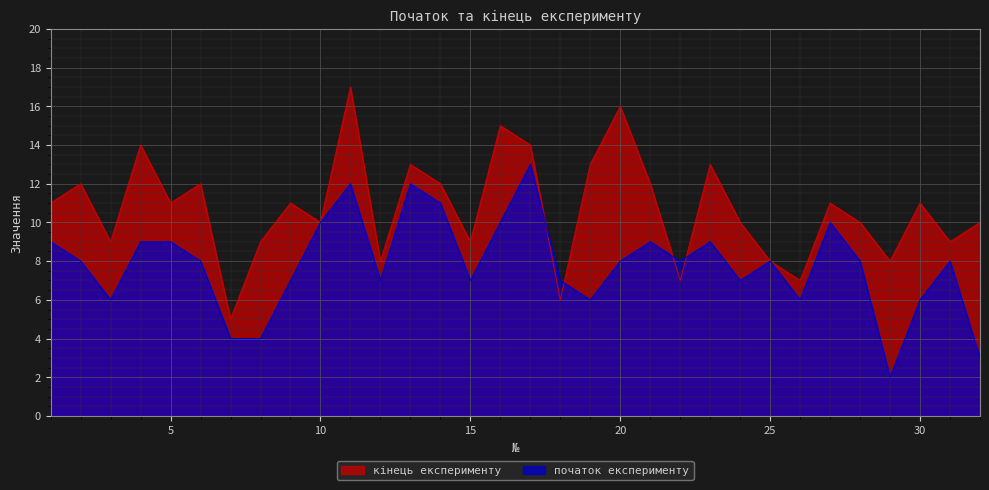

What is the value of the початок експерименту point at the 9th from the left?

7